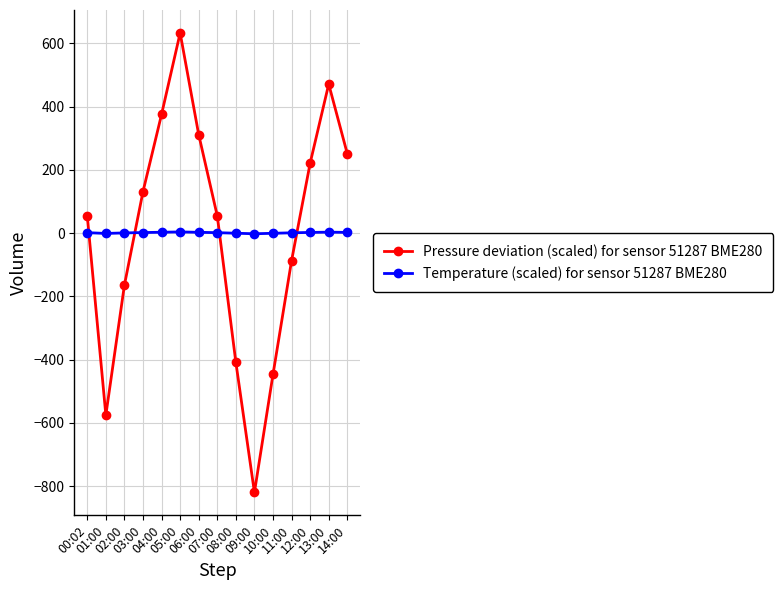

Which series has the largest range (max minus min)?

Pressure deviation (scaled) for sensor 51287 BME280